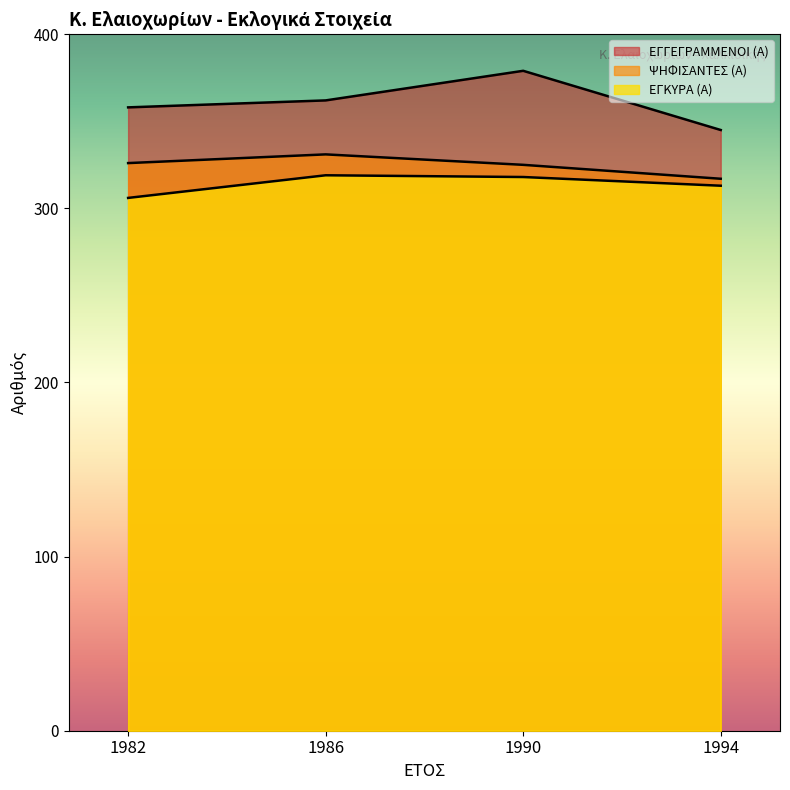

What is the difference between the highest and lowest values at 1986?

43